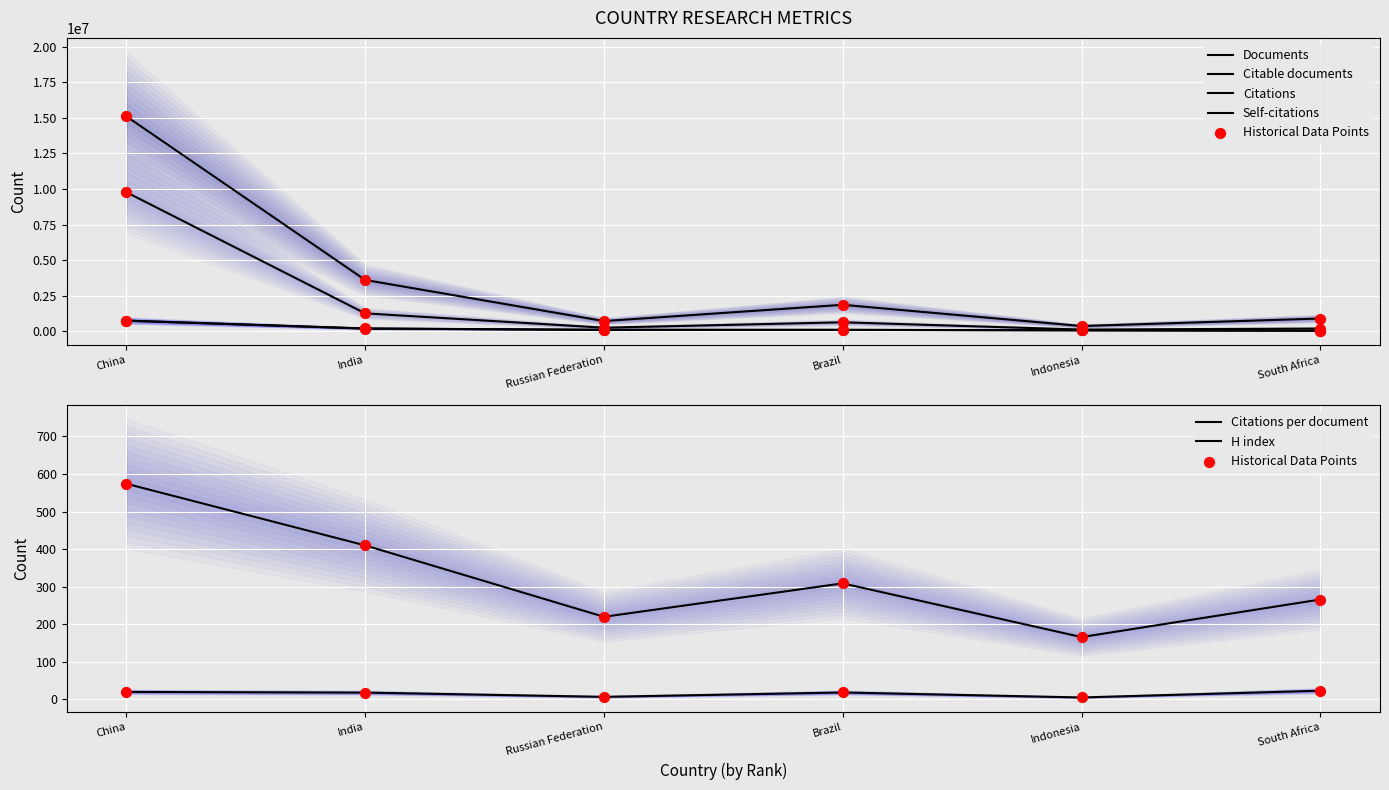

At how many categories does at least one series exceed 6467437?

1